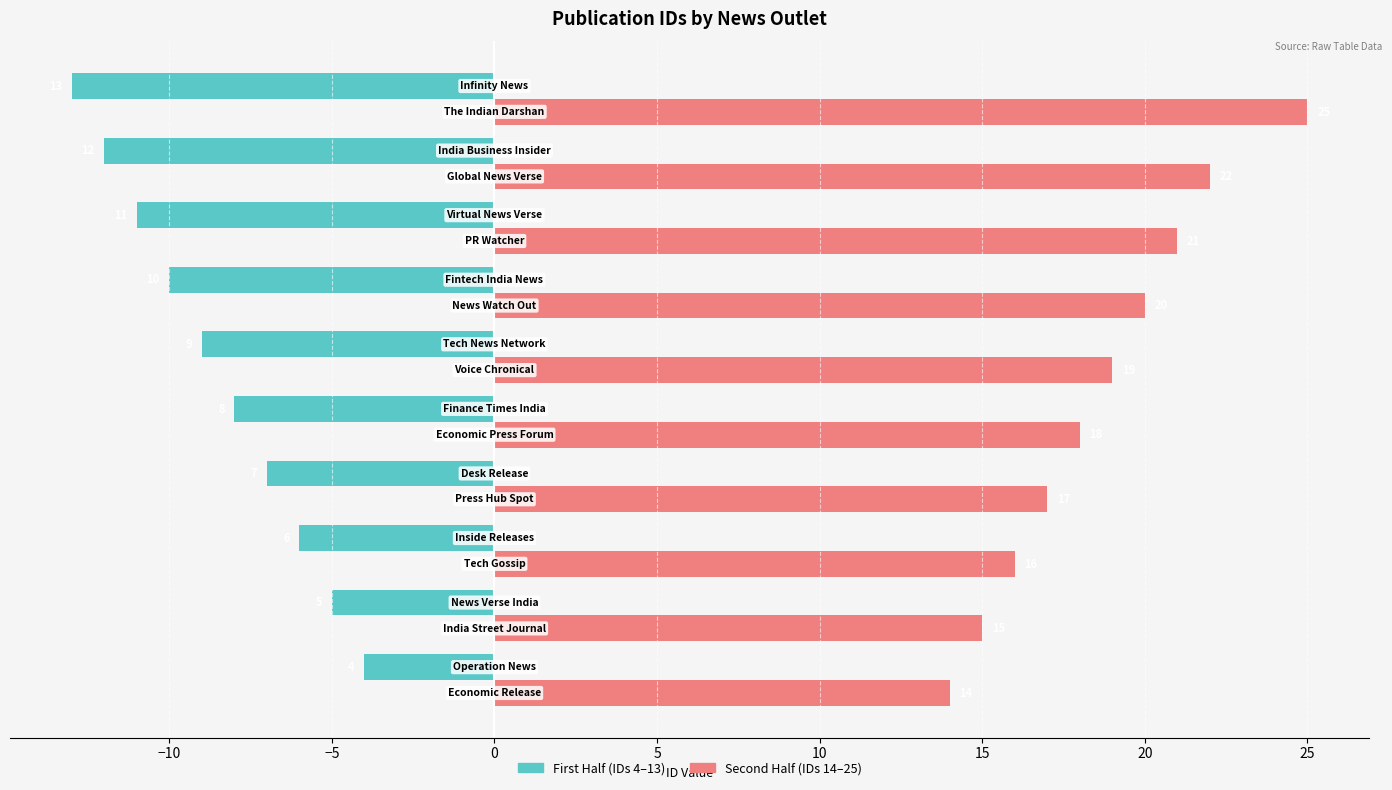

What is the maximum value shown in the chart?

25